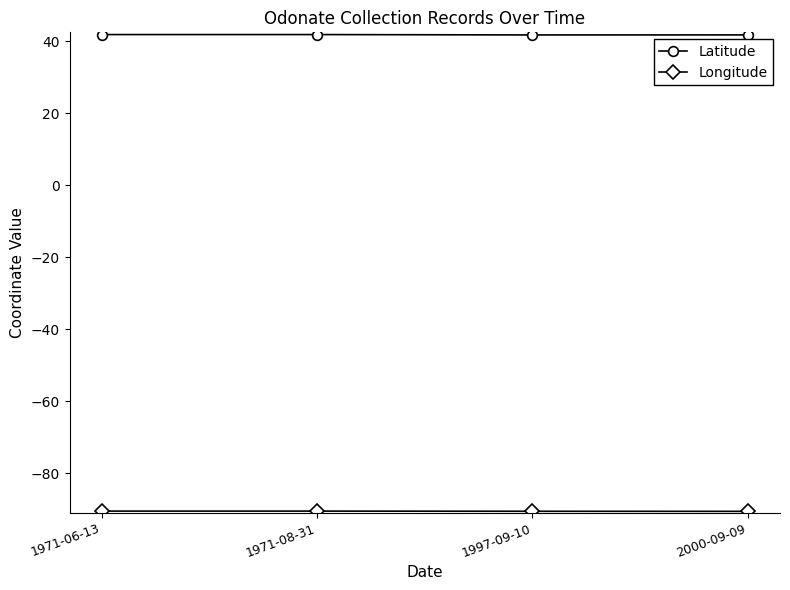

What is the total value across all series at 1997-09-10?

-48.8